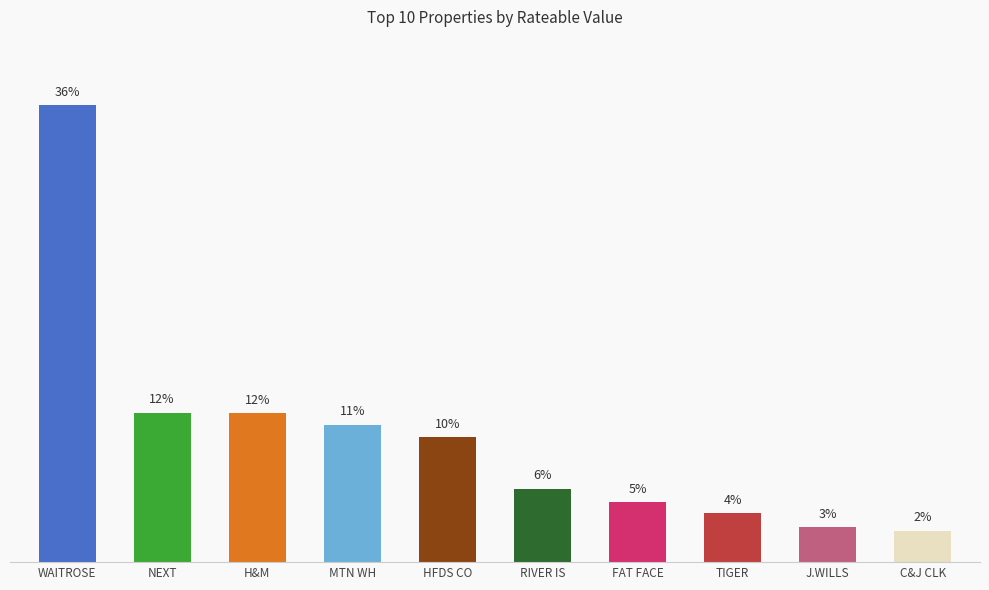

At which label does the data first exceed 144000?

WAITROSE